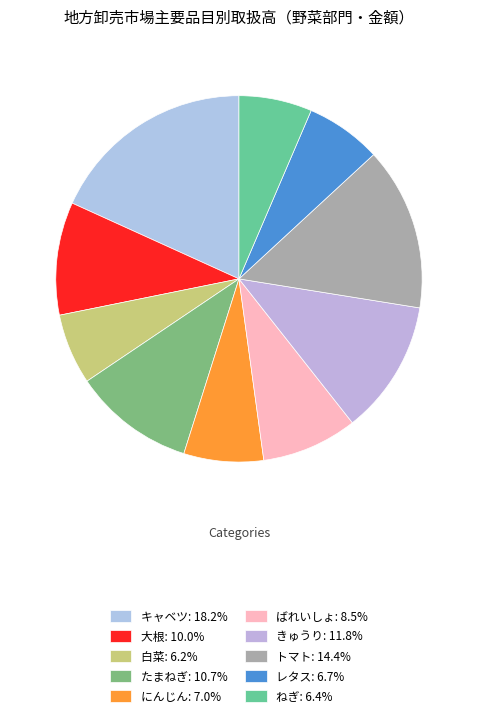

Rank the categories by value from lowest to highest.

白菜, ねぎ, レタス, にんじん, ばれいしょ, 大根, たまねぎ, きゅうり, トマト, キャベツ